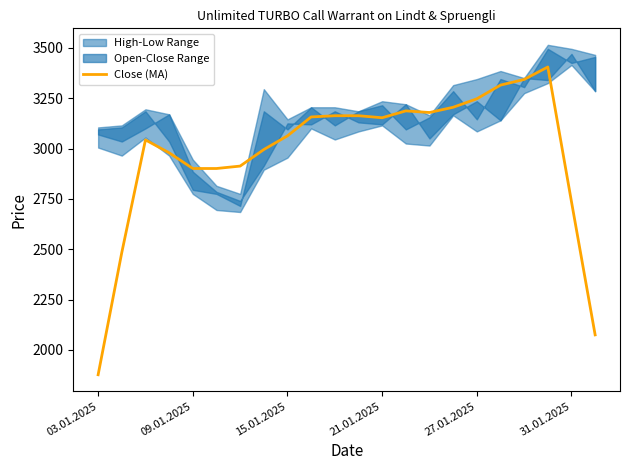

True or false: Close (MA) has a value of 5432 at 27.01.2025.

False